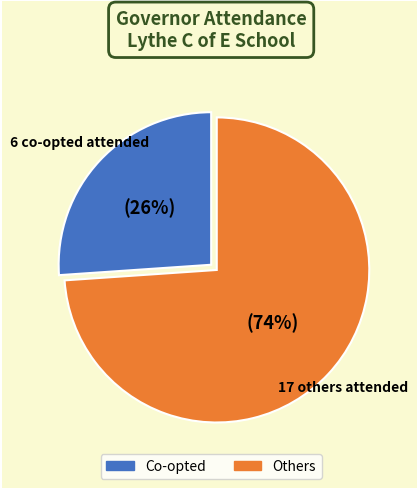

Is there any slice that represents more than half of the pie?

Yes